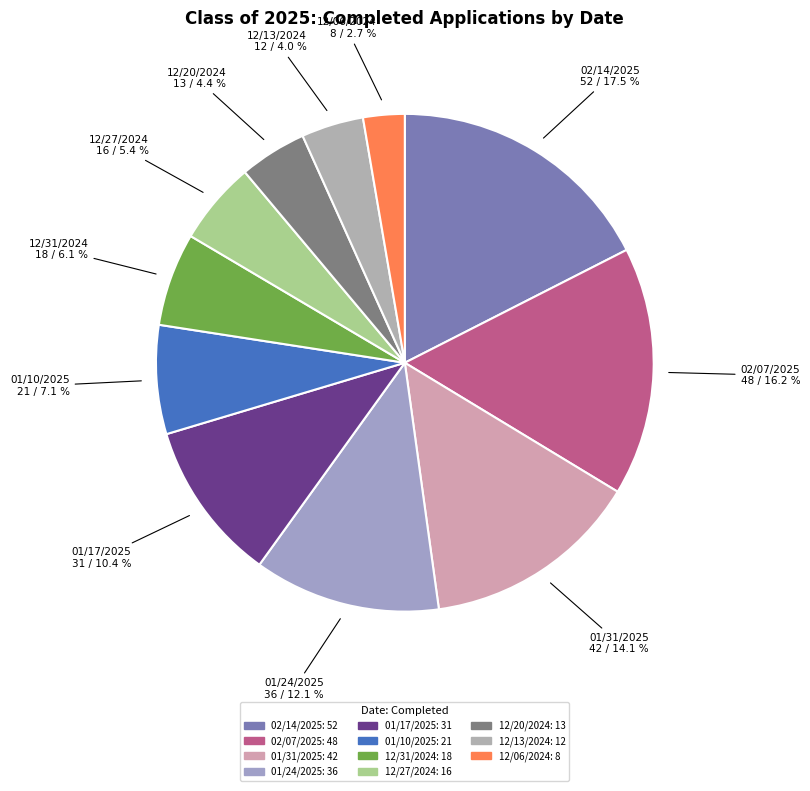

Which slice is the smallest?

12/06/2024